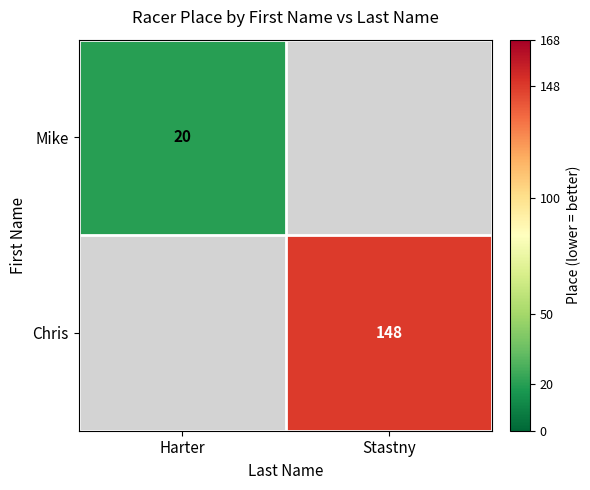

Is it true that Mike equals 20 at Harter?

True